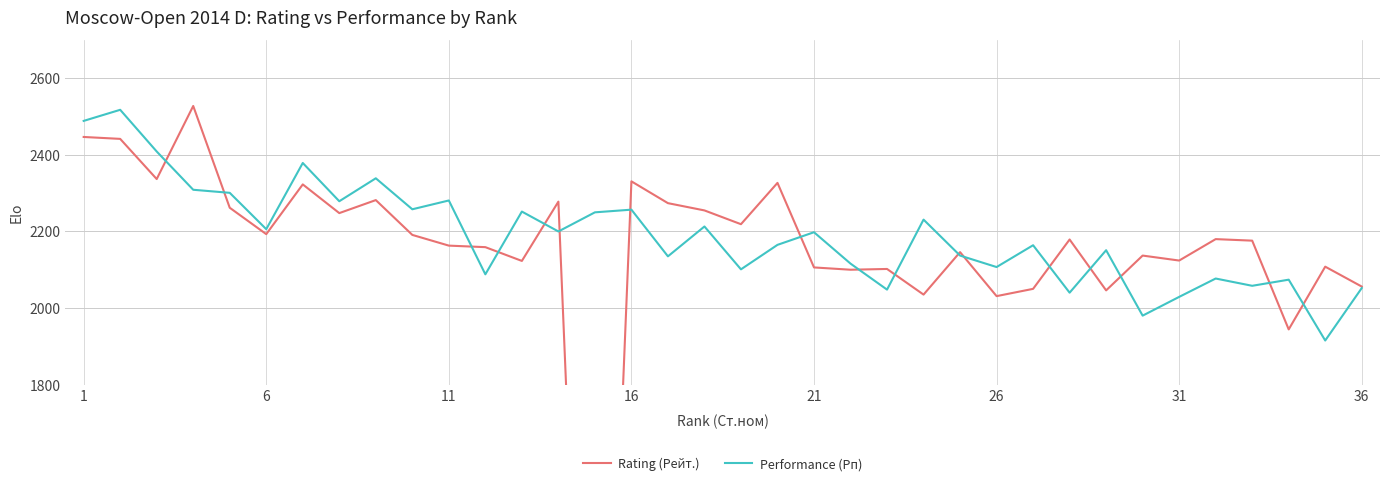

How many lines are shown in the chart?

2